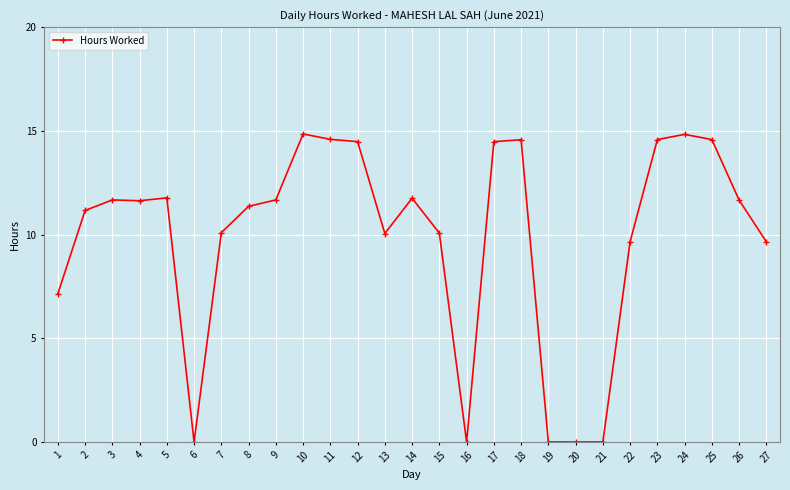

What is the value of the 11th point from the left?

14.6